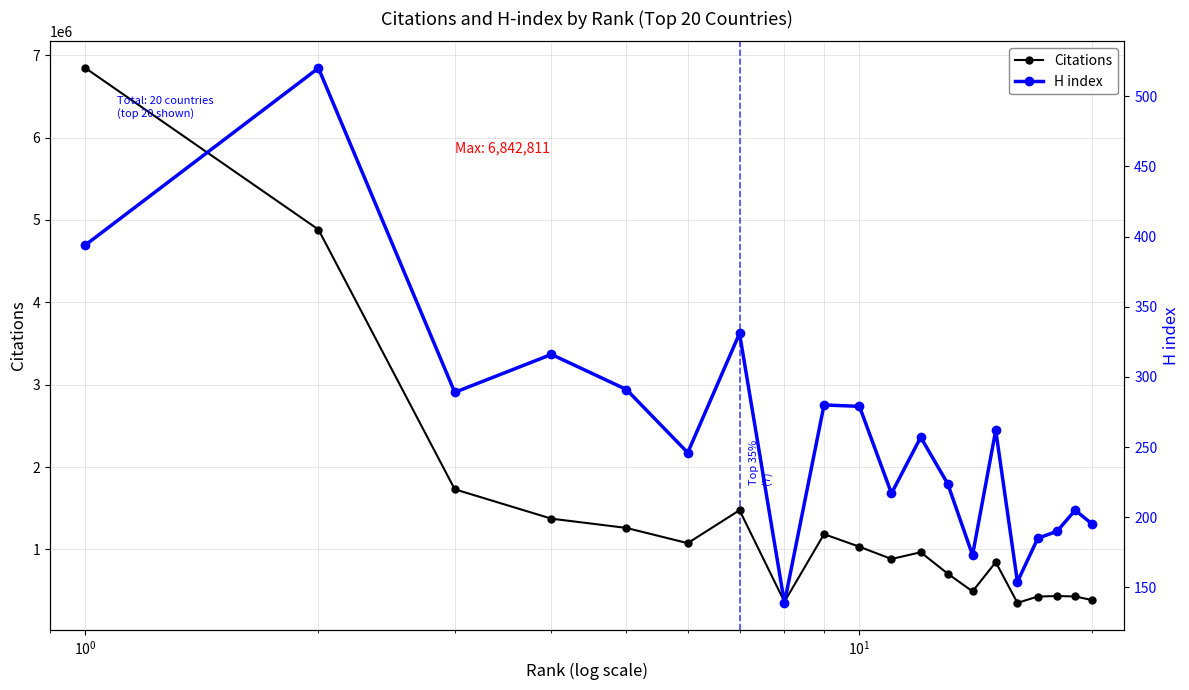

At how many categories does at least one series exceed 1016133?

9